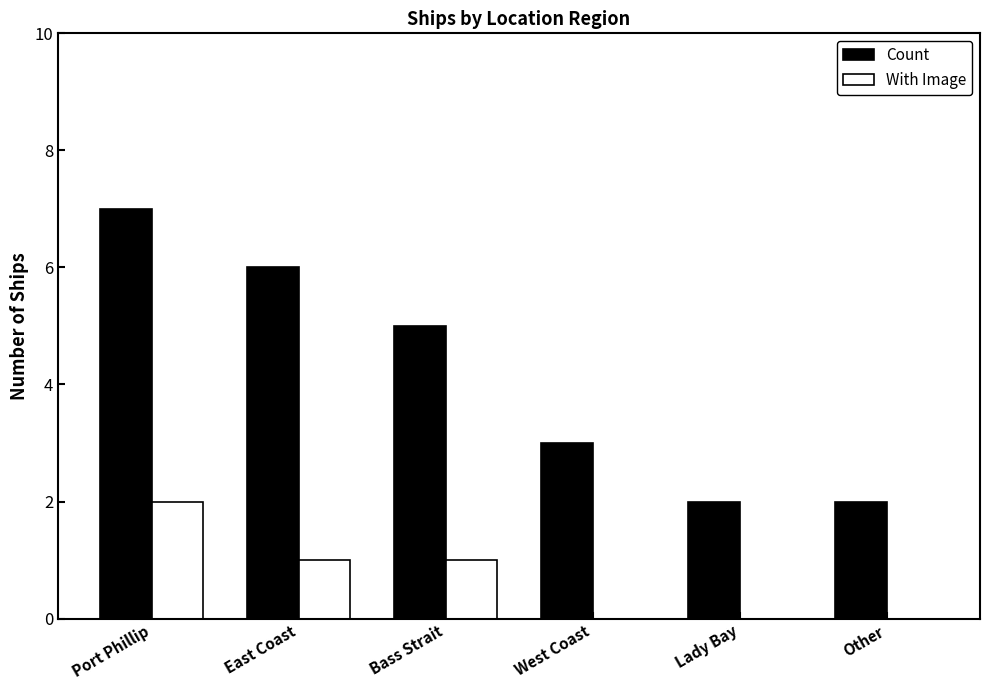

Which series has the largest total across all categories?

Count